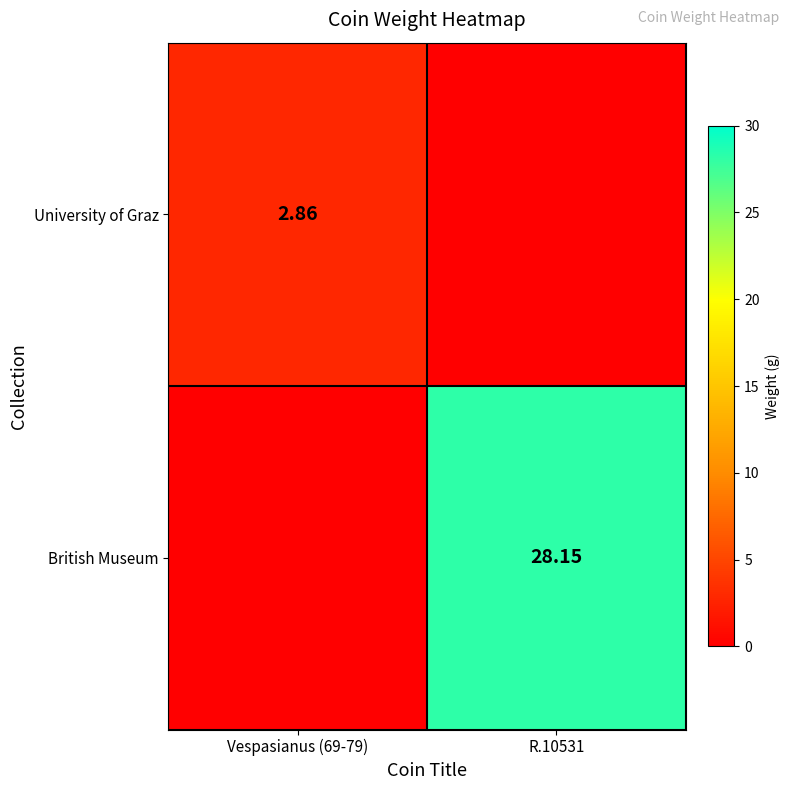

The value of British Museum at Vespasianus (69-79) is -10.4. True or false?

False